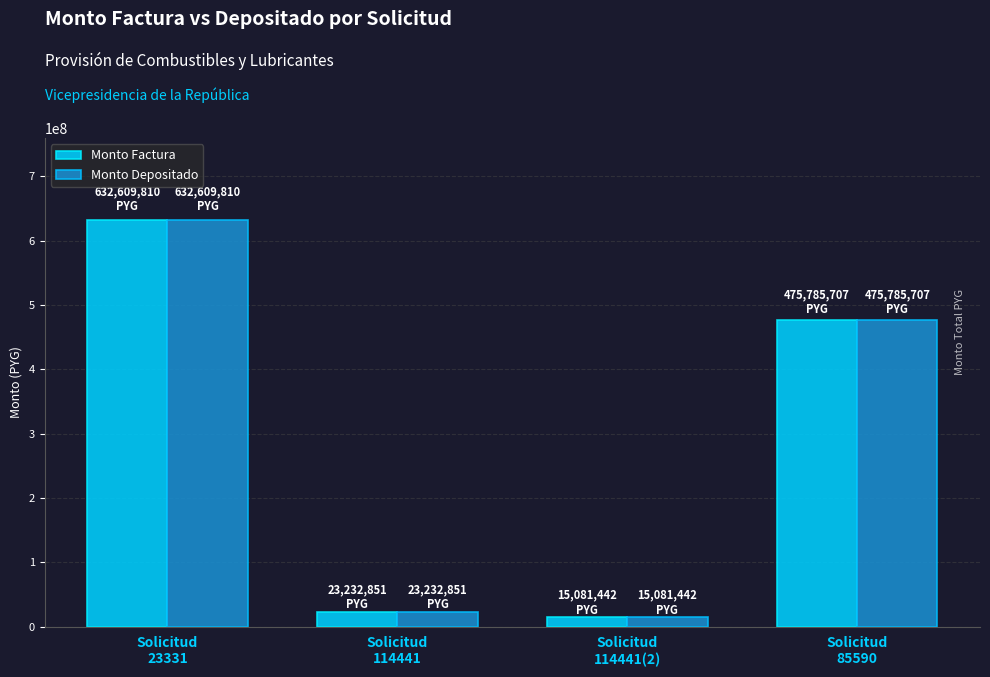

What is the maximum value shown in the chart?

632609810